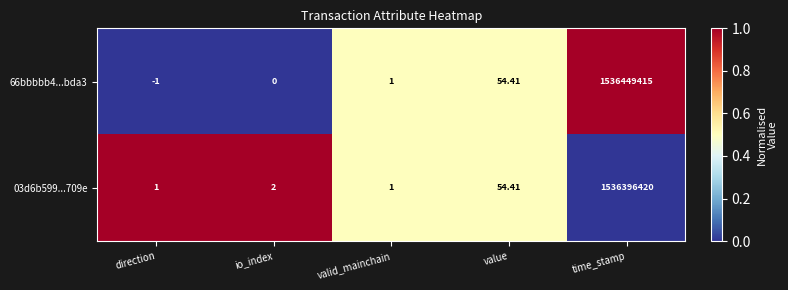

How many series are shown in this chart?

2